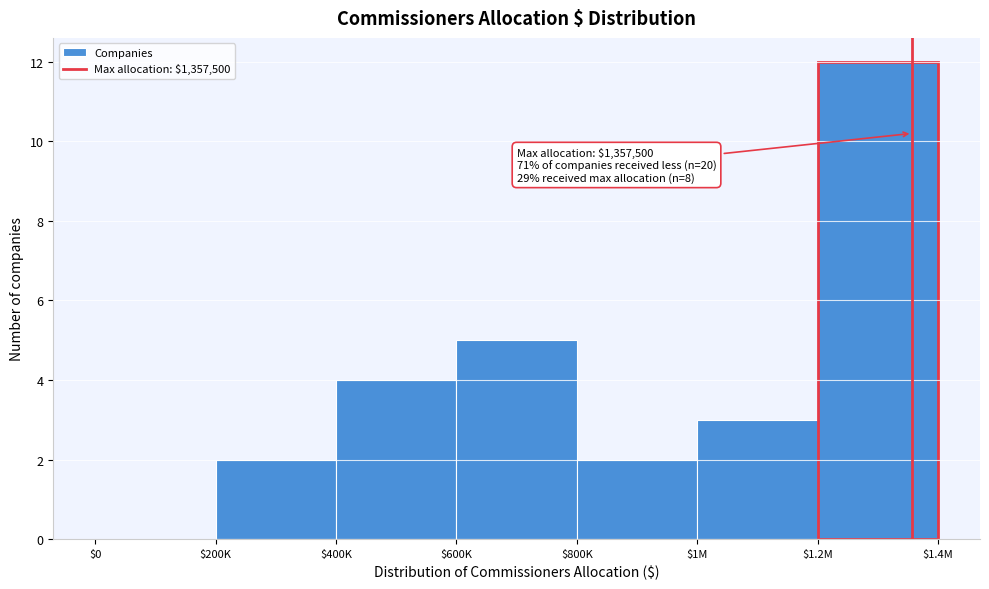

What is the maximum value shown in the chart?

12